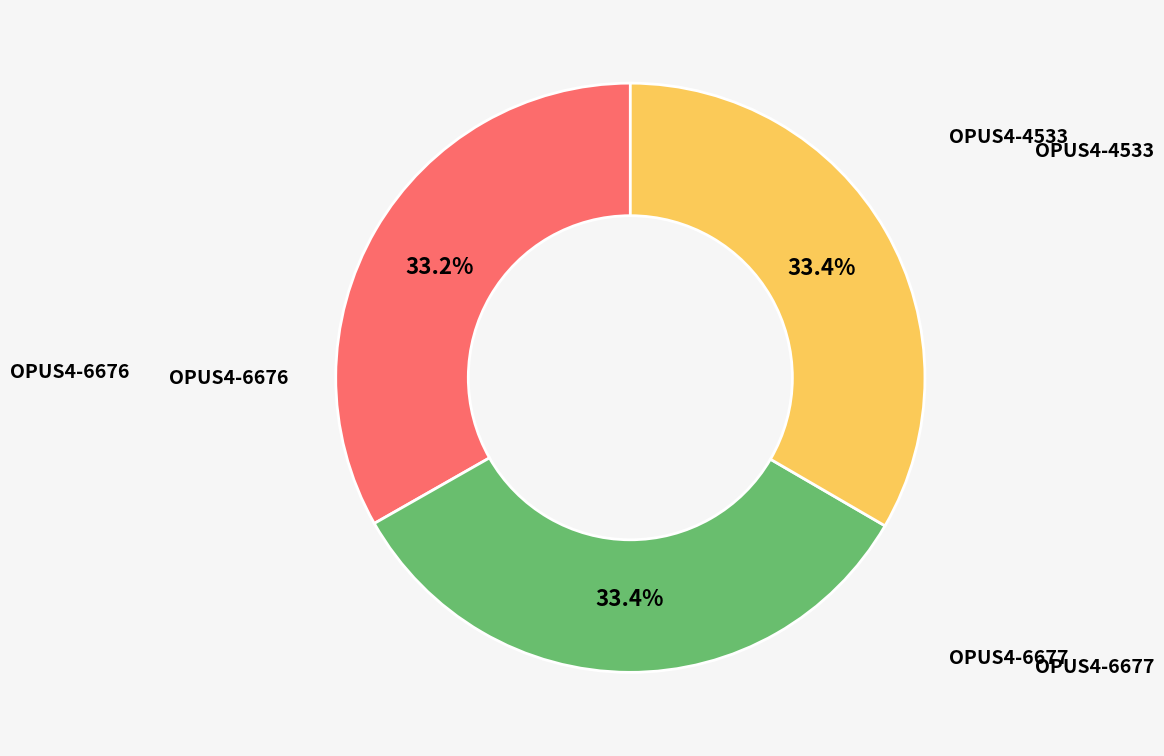

How many slices are in this pie chart?

3